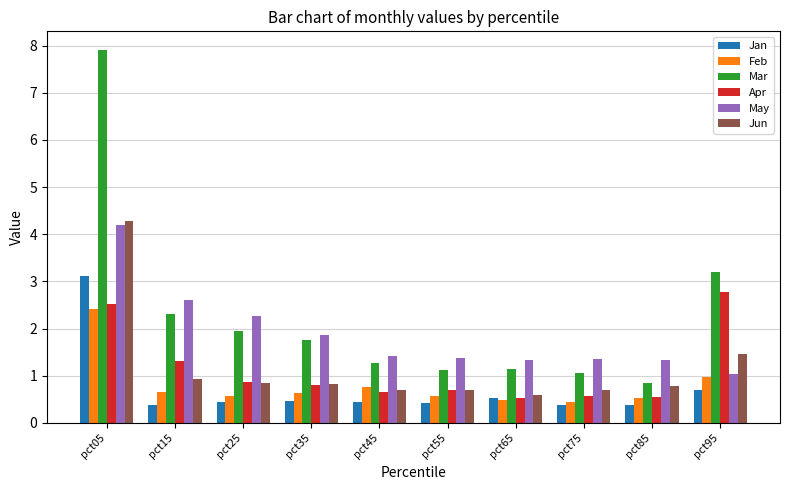

What are all the series names shown in the legend?

Jan, Feb, Mar, Apr, May, Jun